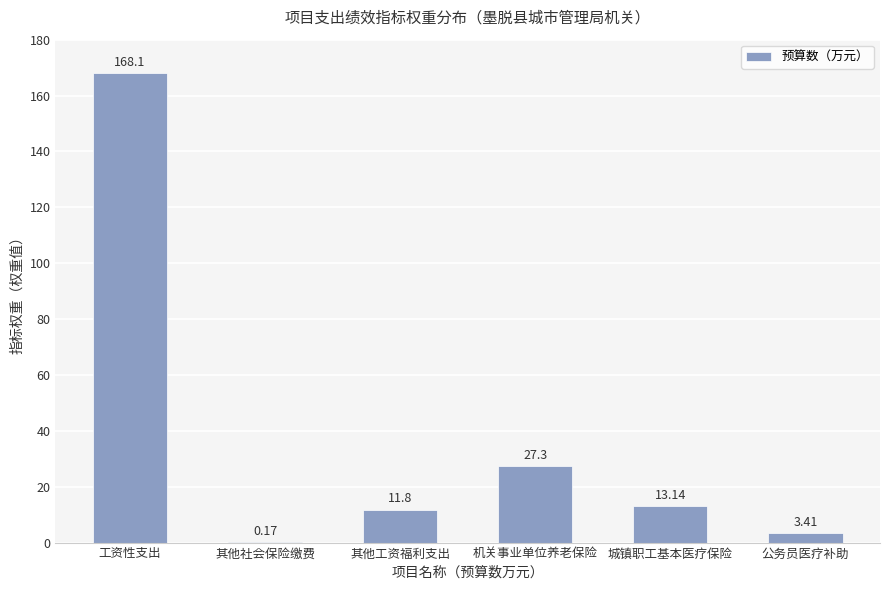

Read the value at 工资性支出.

168.1